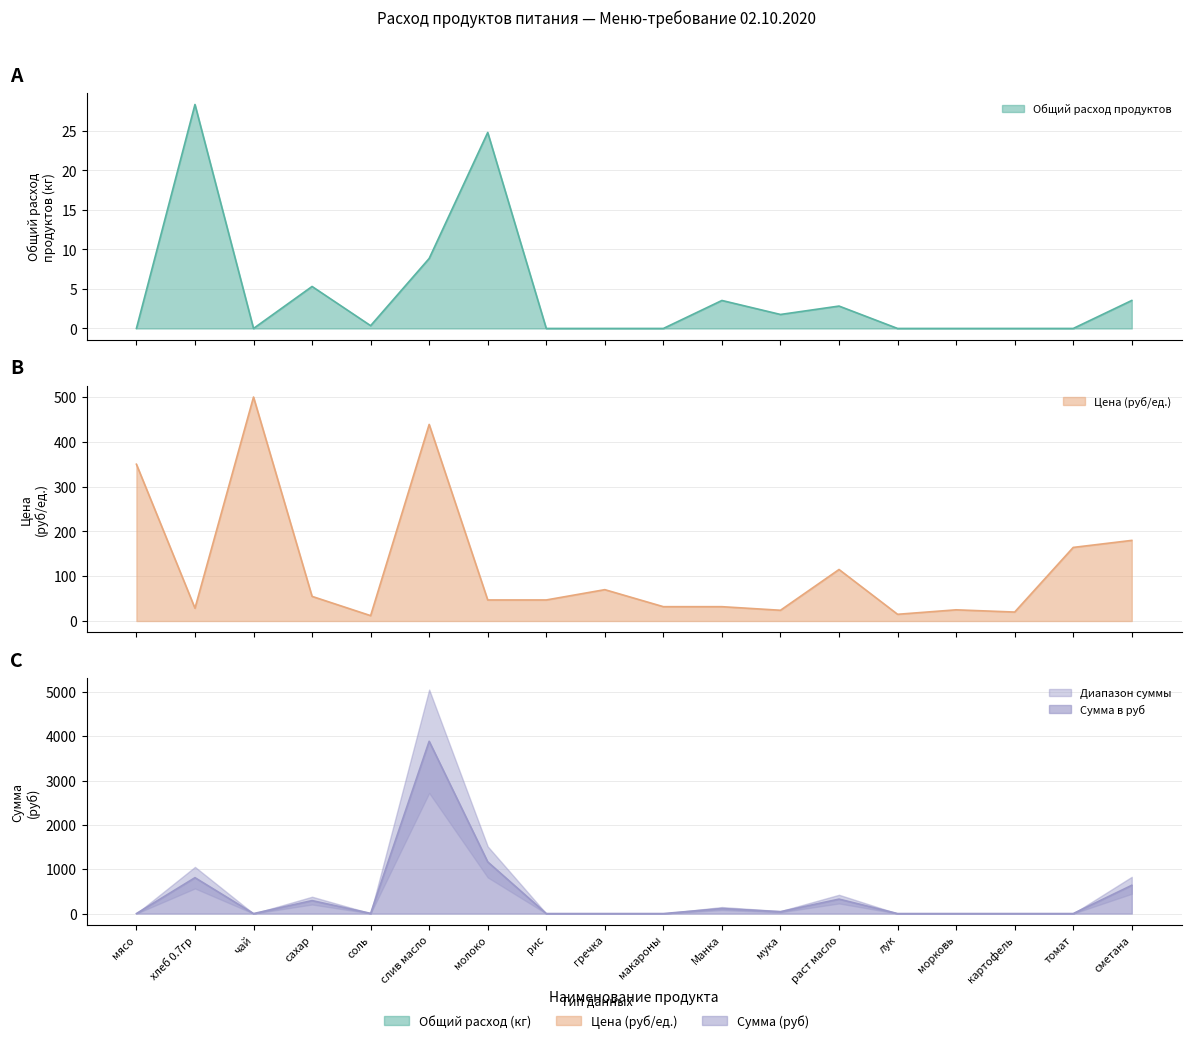

List the series in order of their peak value, highest first.

Сумма в руб, Цена, Общий расход продуктов